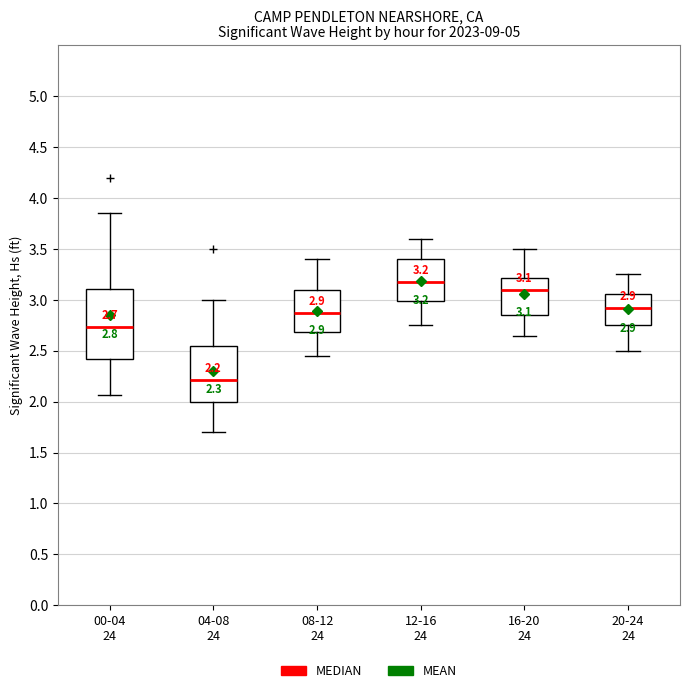

Which box is the tallest, from its lower edge to its upper edge?

00-04 24